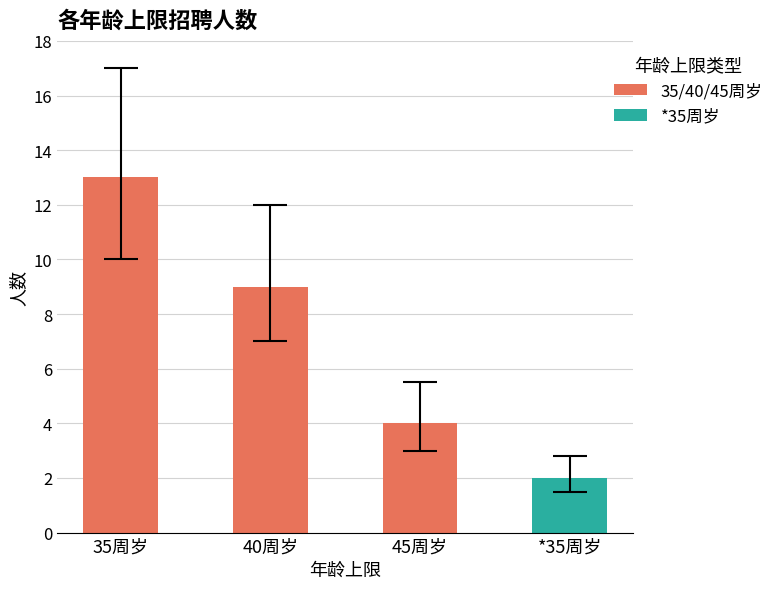

List the labels in order of value, smallest first.

*35周岁, 45周岁, 40周岁, 35周岁